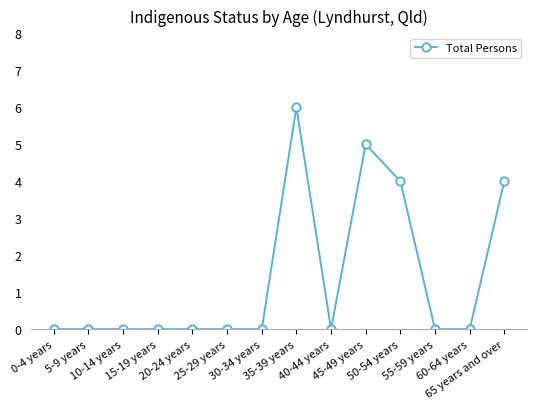

True or false: the data has more than 1 interior local peaks.

True